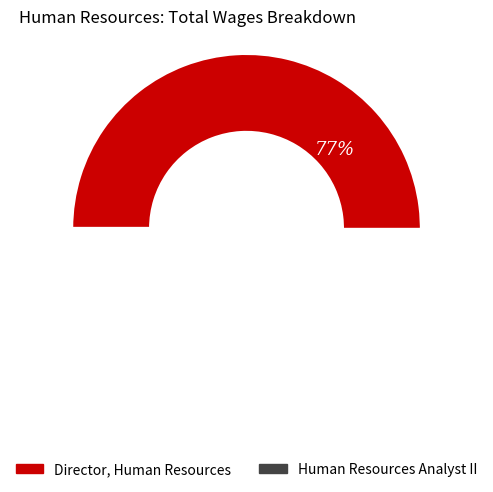

Which category has the biggest portion of the pie?

Director, Human Resources